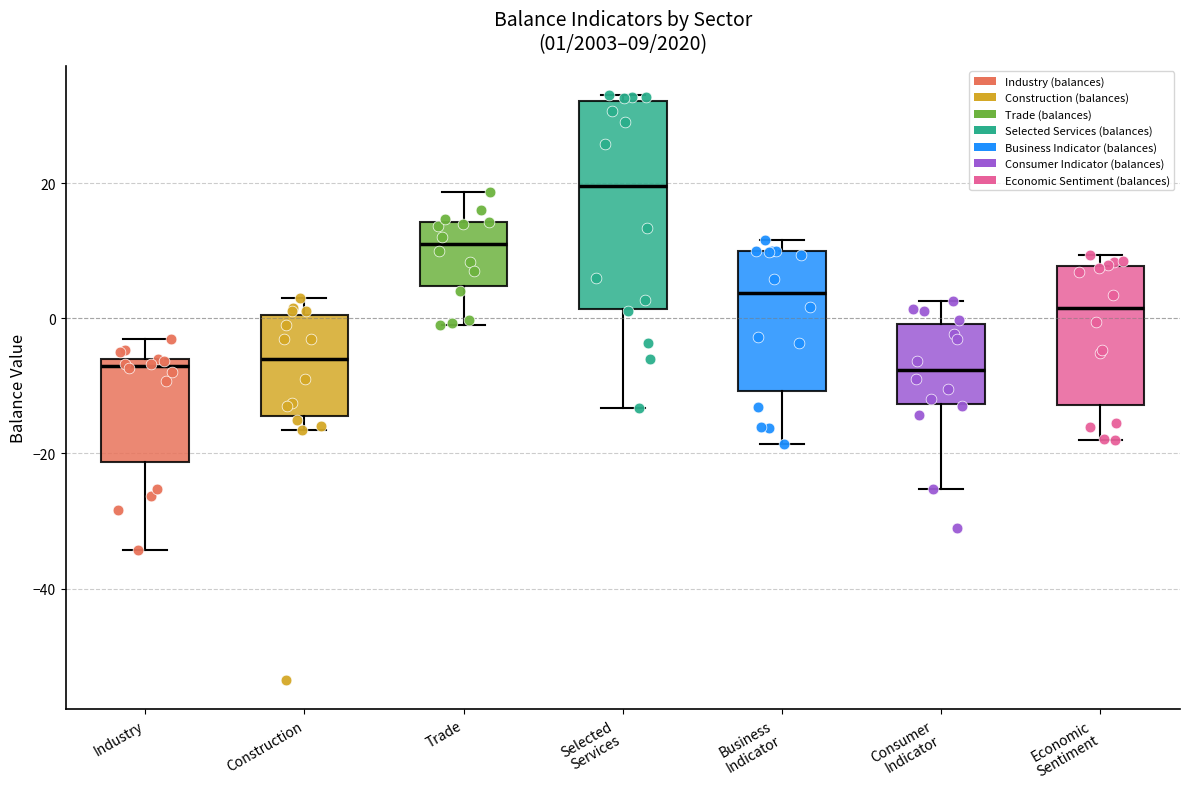

Which box has the highest median line?

Selected Services